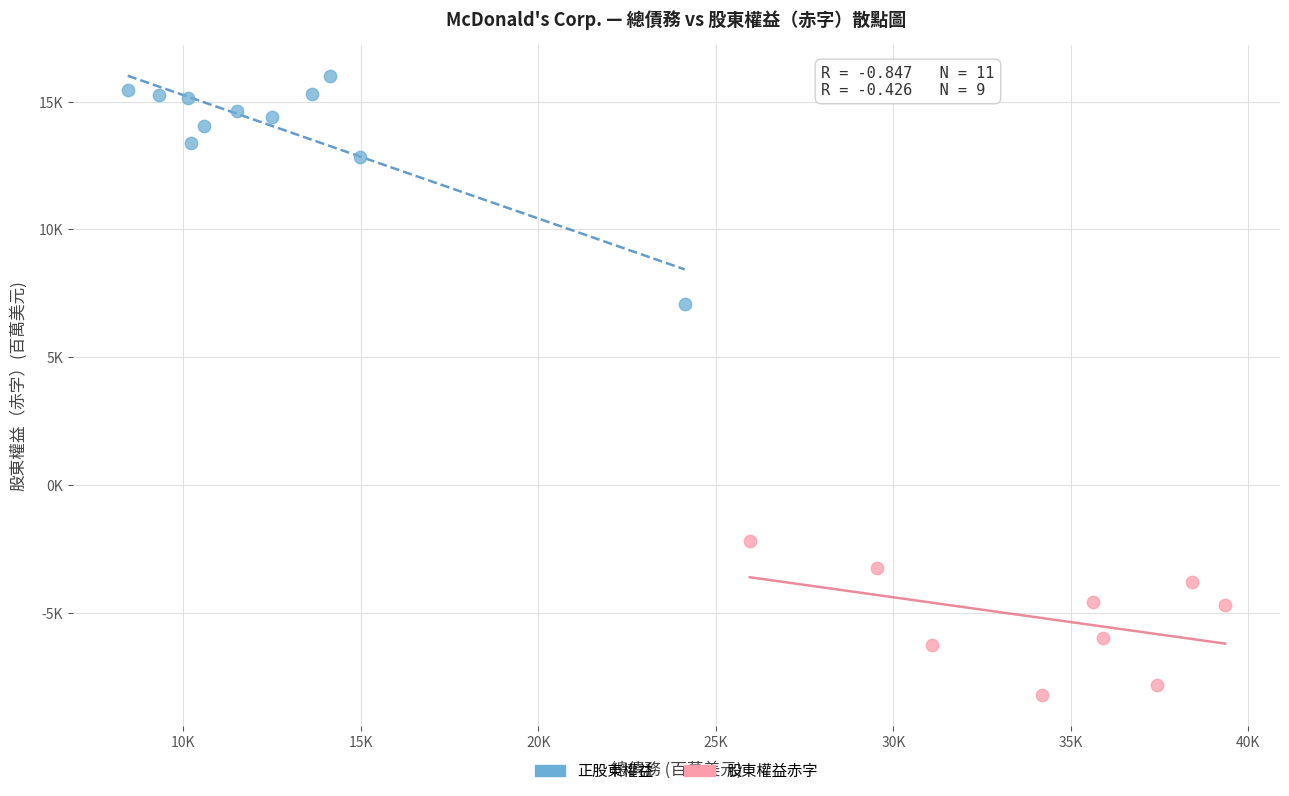

What are all the series names shown in the legend?

正股東權益, 股東權益赤字